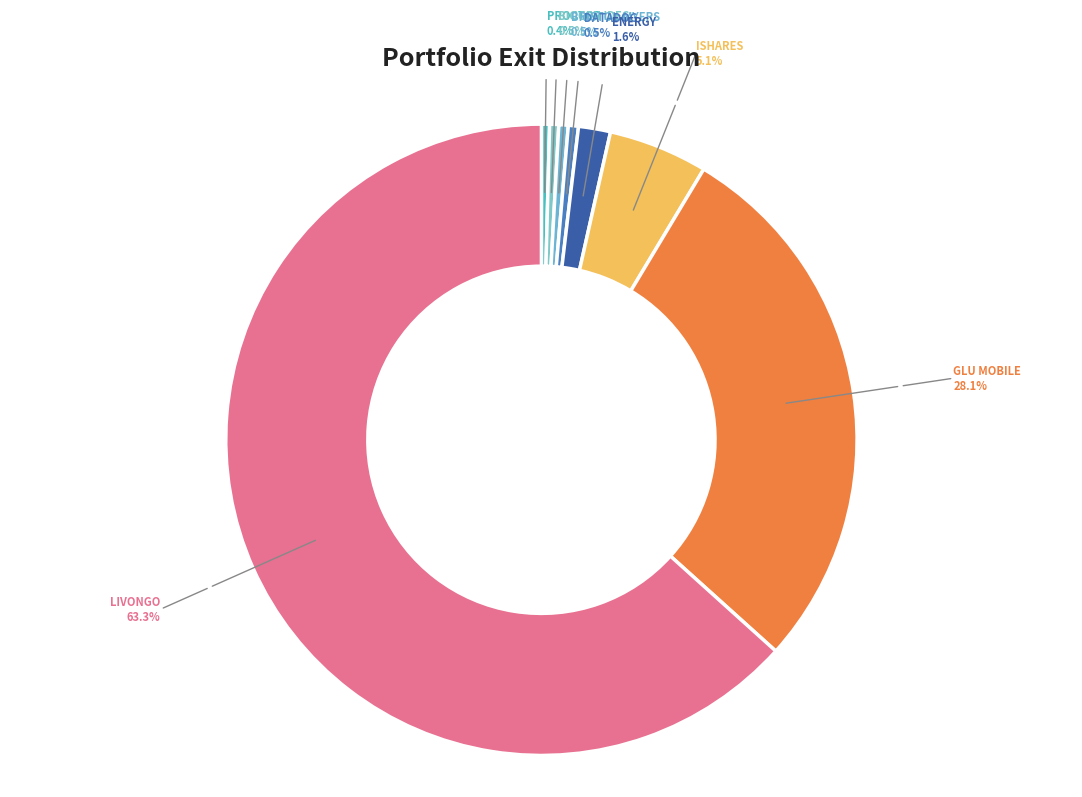

How many slices are in this pie chart?

8